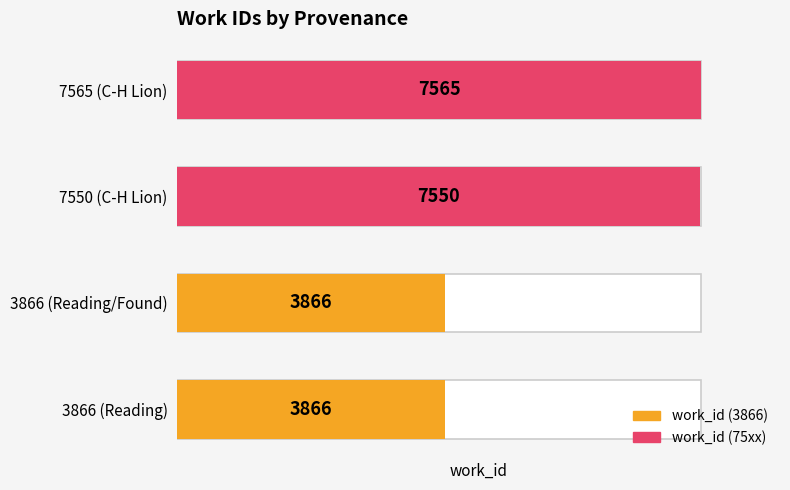

What is the sum of the values at 7550 (C-H Lion) and 3866 (Reading/Found)?

11416